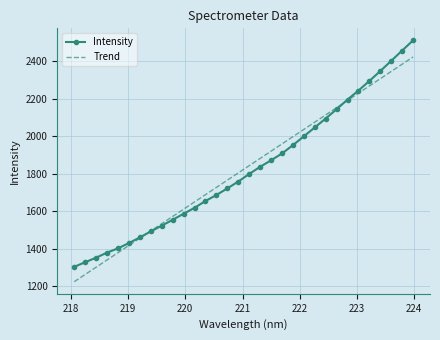

What is the average value of the Intensity series?

1823.2